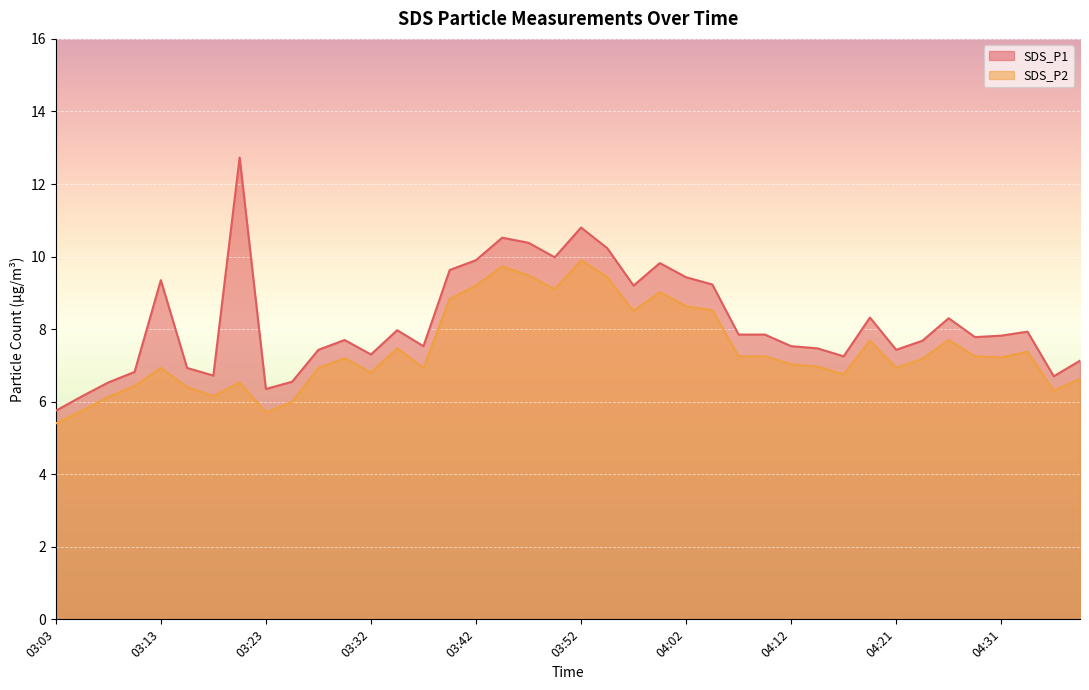

What is the maximum value shown in the chart?

12.7